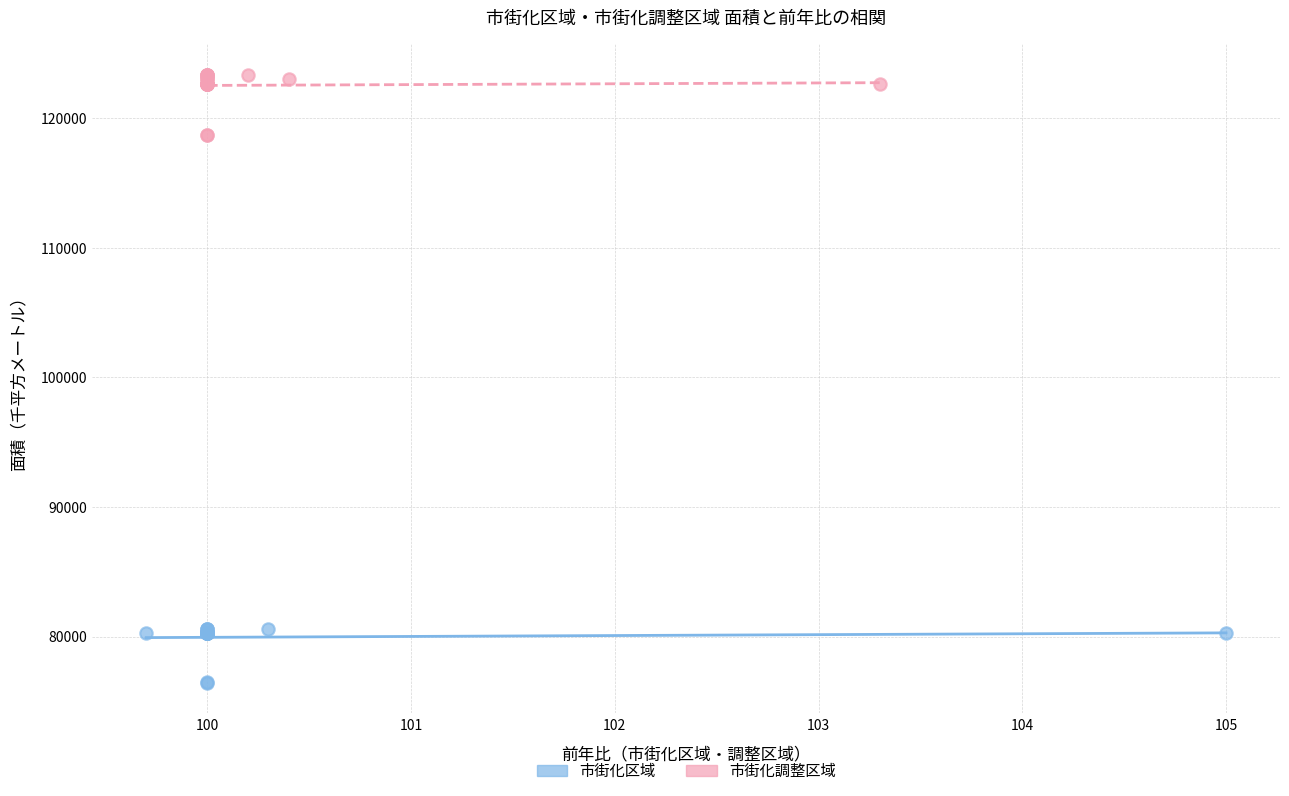

What are all the series names shown in the legend?

市街化区域, 市街化調整区域